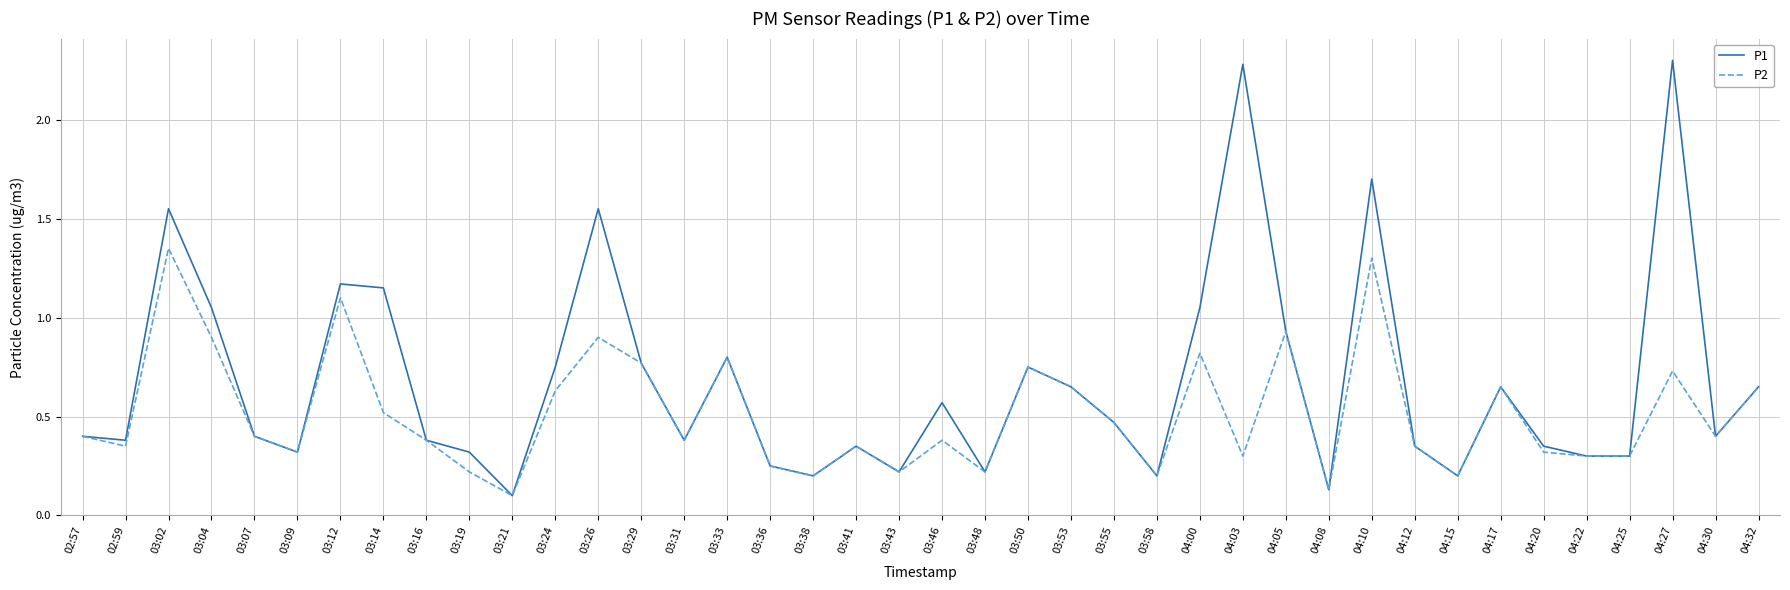

Rank the series by their maximum value, from lowest to highest.

P2, P1